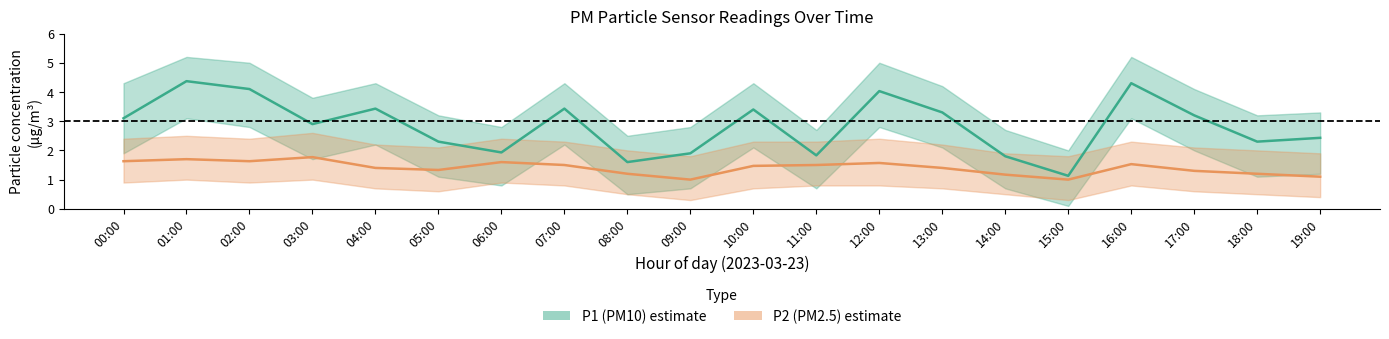

Is this an area chart (filled region under the line)?

No